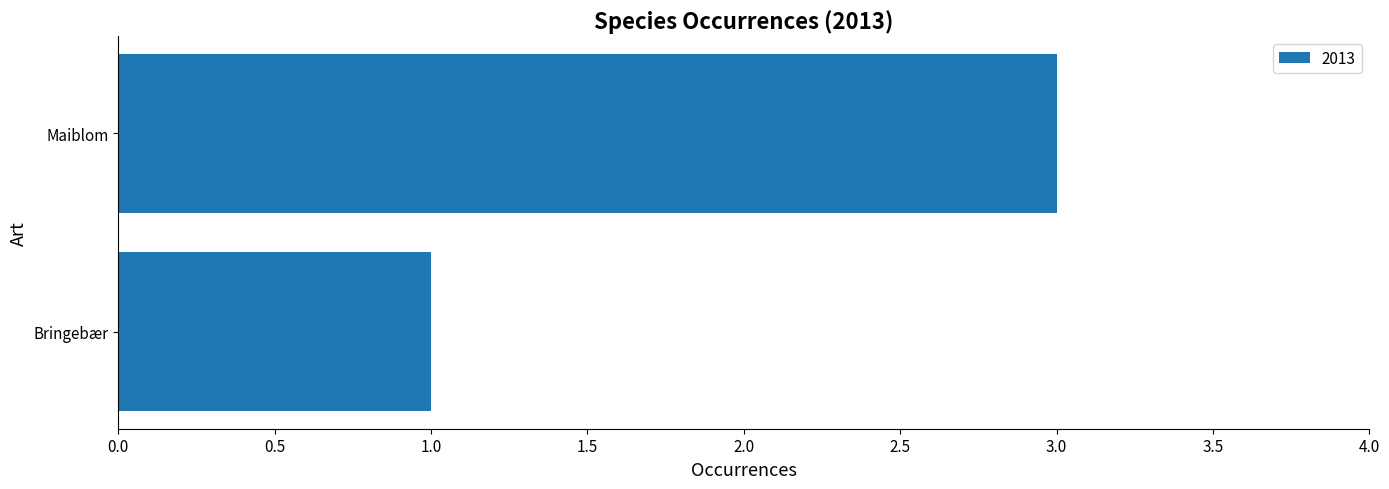

True or false: the data shows 1 at Maiblom.

False